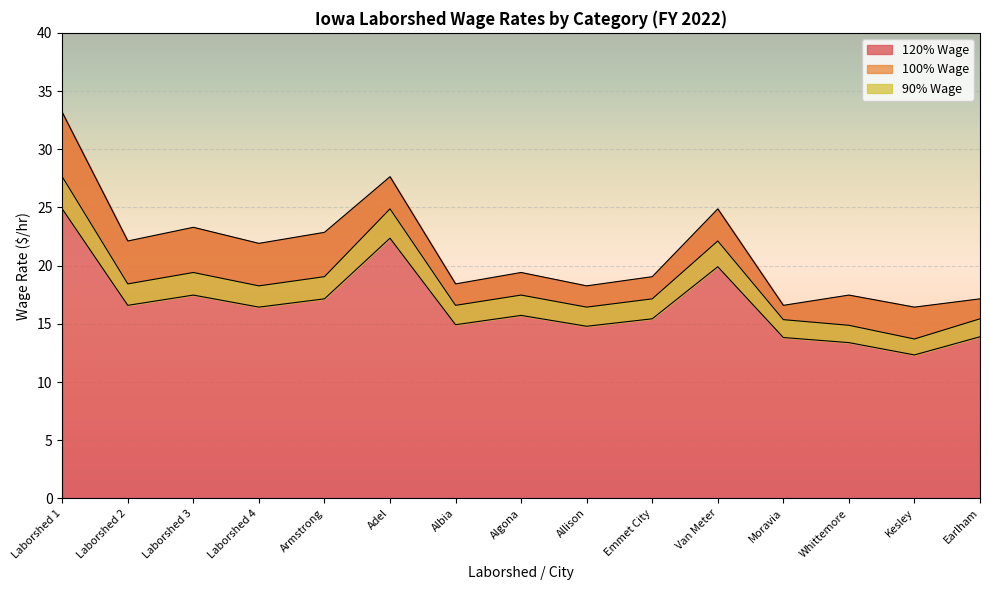

What position from the right is Whittemore?

3